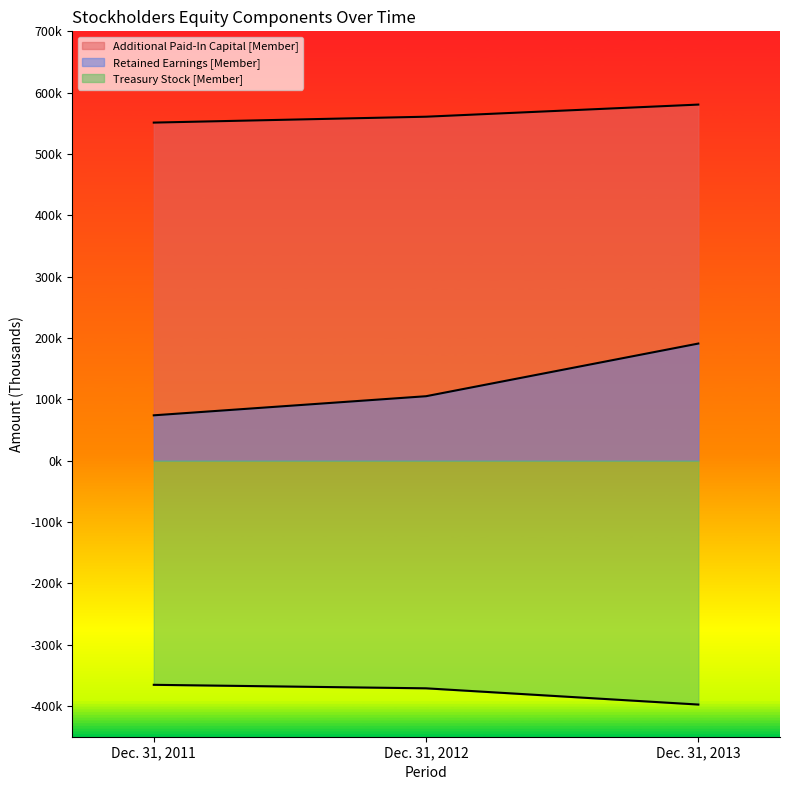

Count the number of categories in the chart.

3